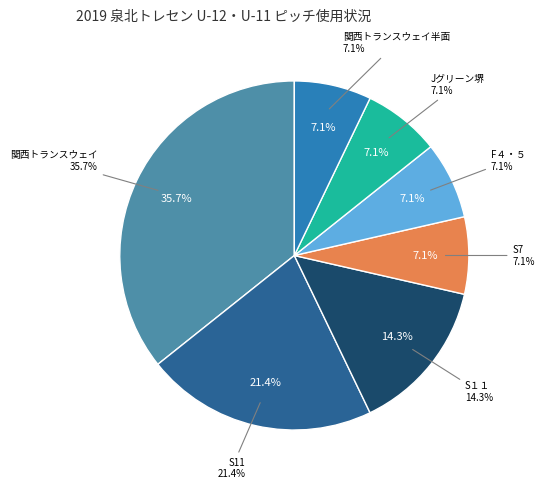

Rank the categories by value from highest to lowest.

関西トランスウェイ, S11, S１１, S7, F４・５, Jグリーン堺, 関西トランスウェイ半面